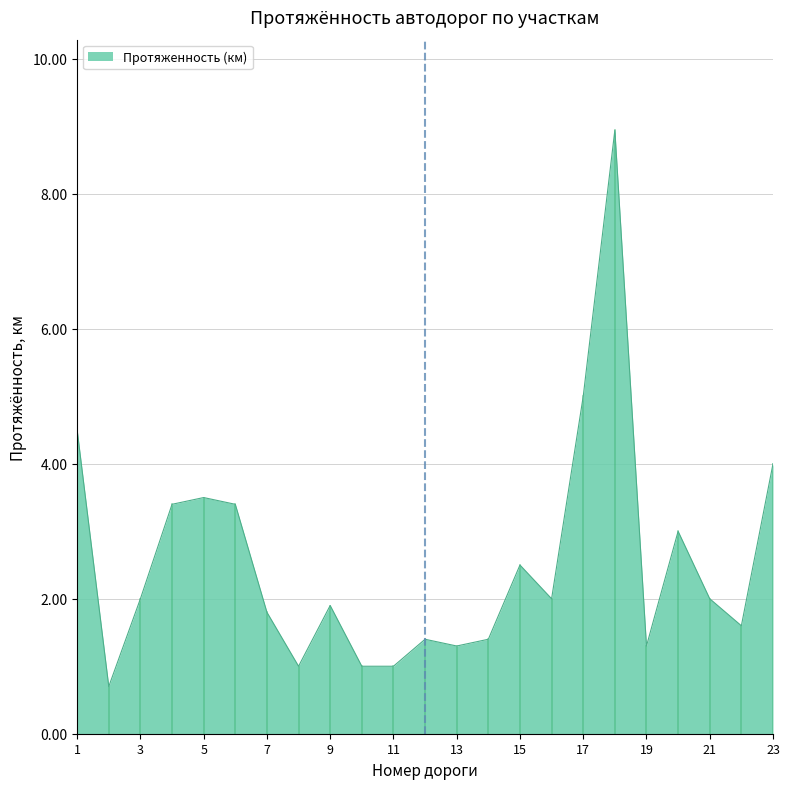

What is the difference between the maximum and minimum values?

8.2